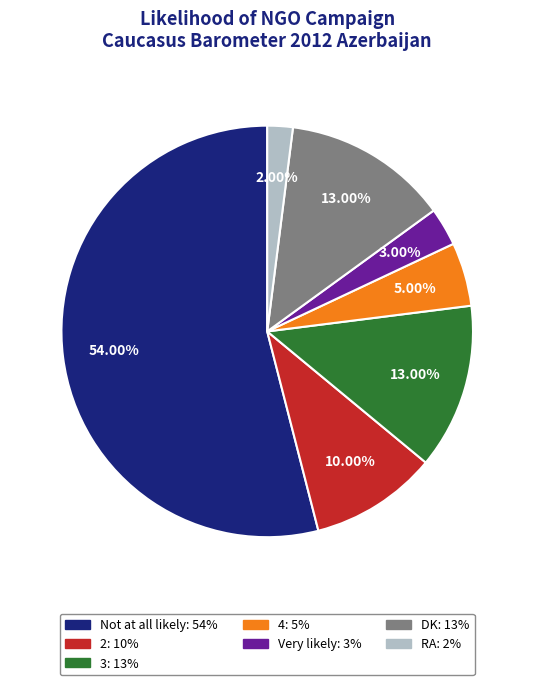

To the nearest percent, what is the difference between the Very likely and 4 slice percentages?

2%